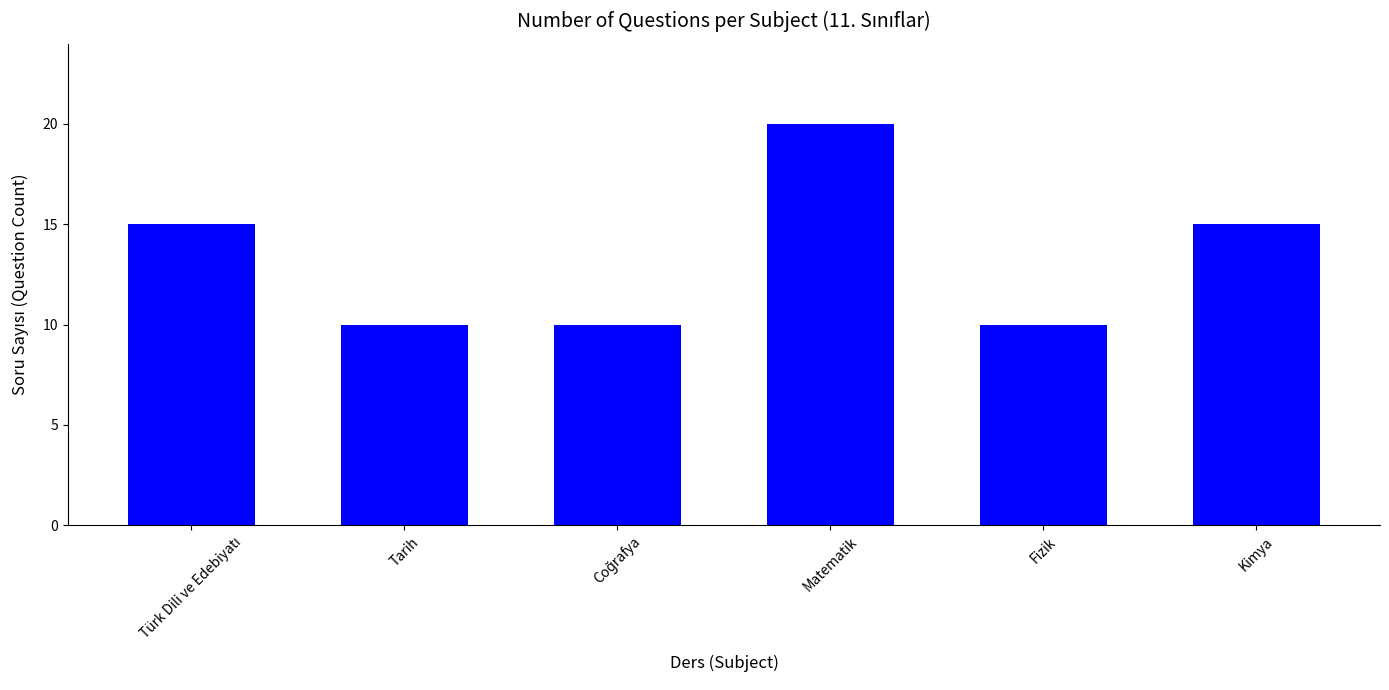

Reading right to left, list all the values displayed in this chart.

15	10	20	10	10	15